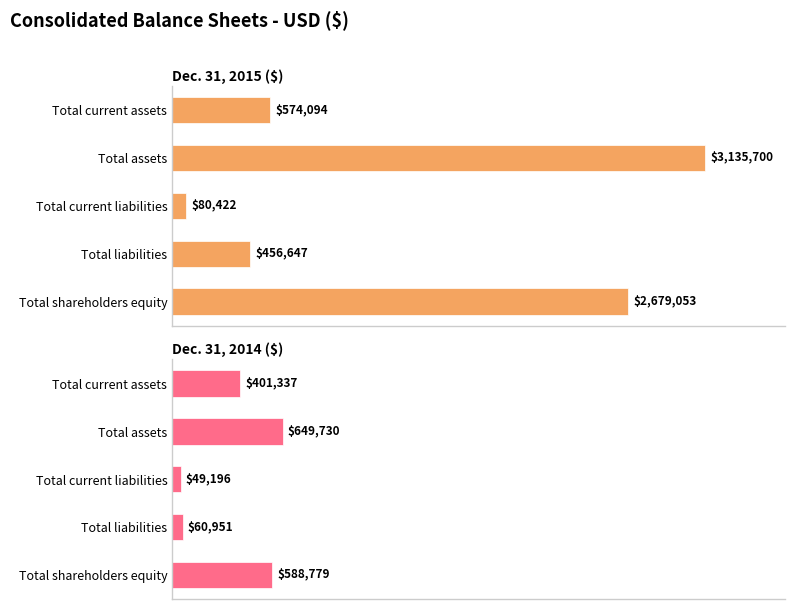

At how many categories does at least one series exceed 757979?

2